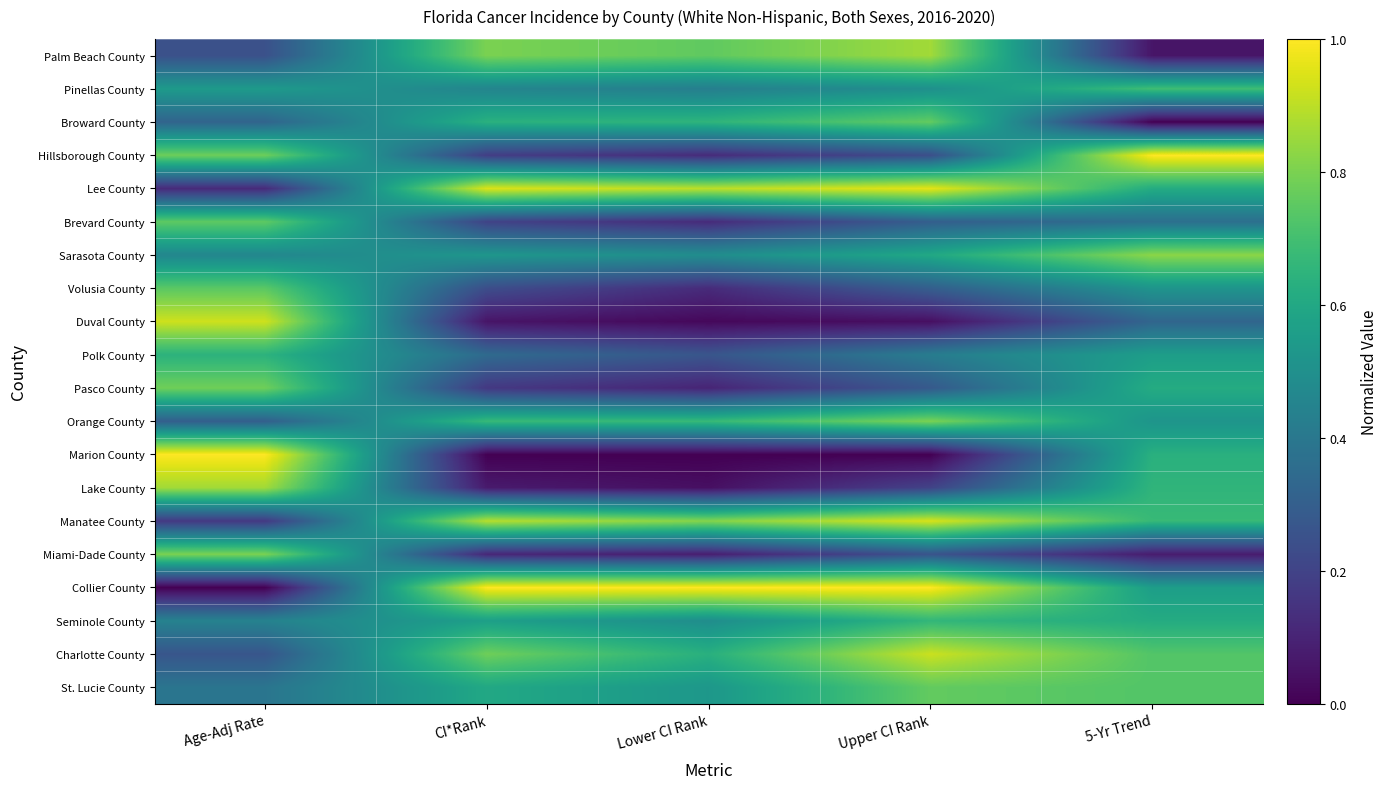

Which series has the largest range (max minus min)?

Marion County